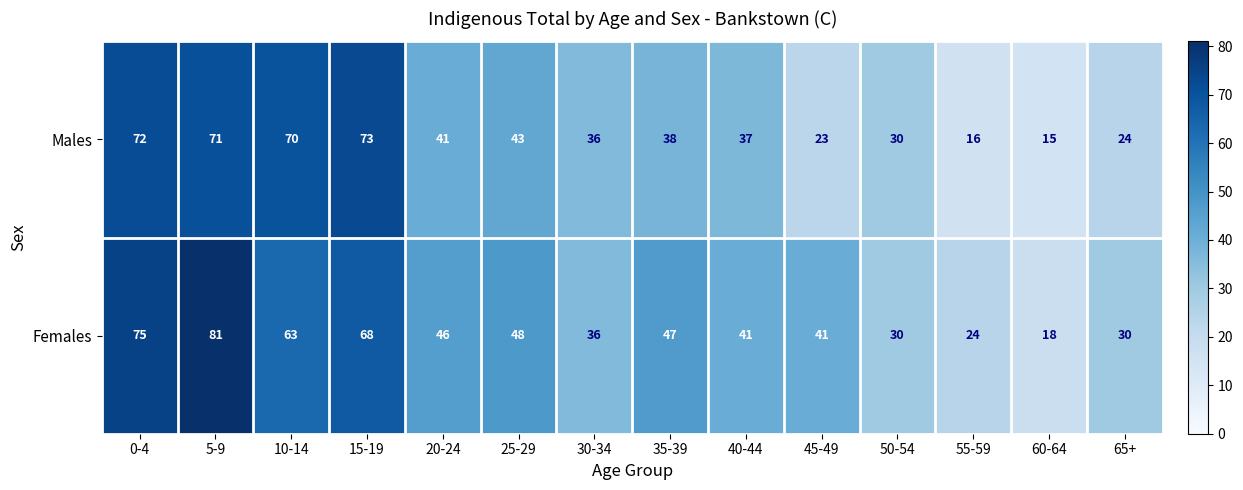

Which category has the lowest value in the Females series?

60-64